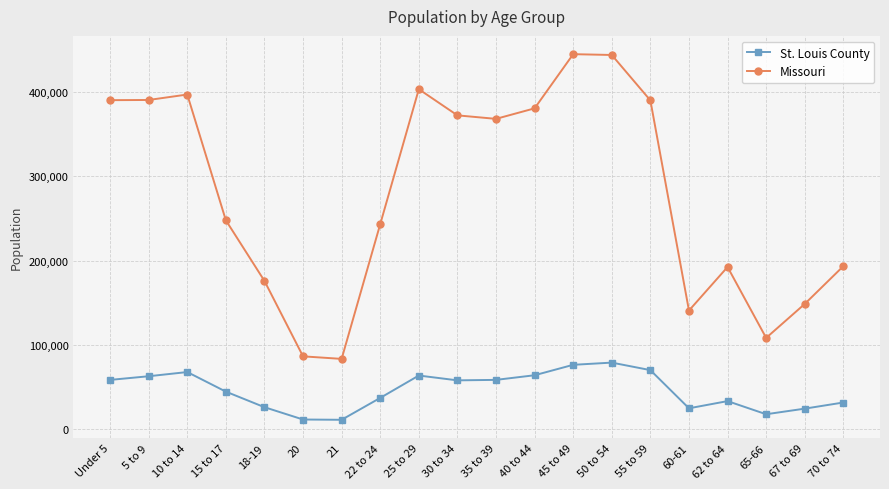

List the series in order of their peak value, lowest first.

St. Louis County, Missouri